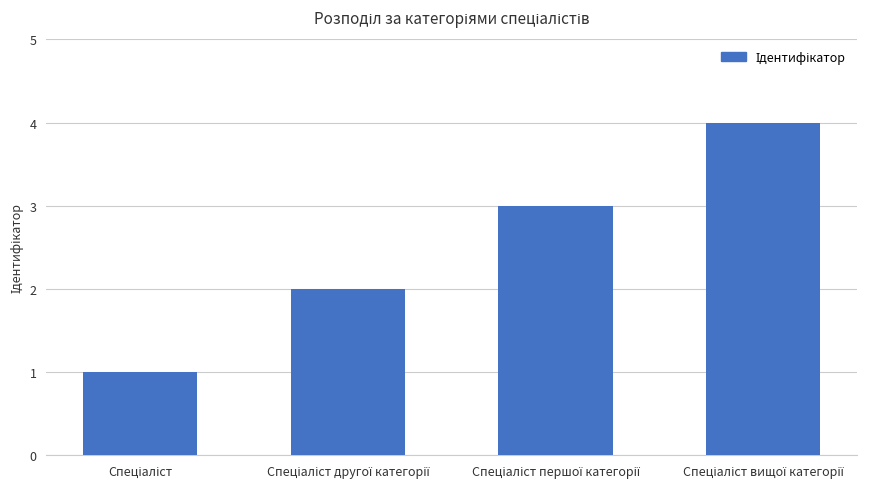

Does the chart contain any negative values?

No